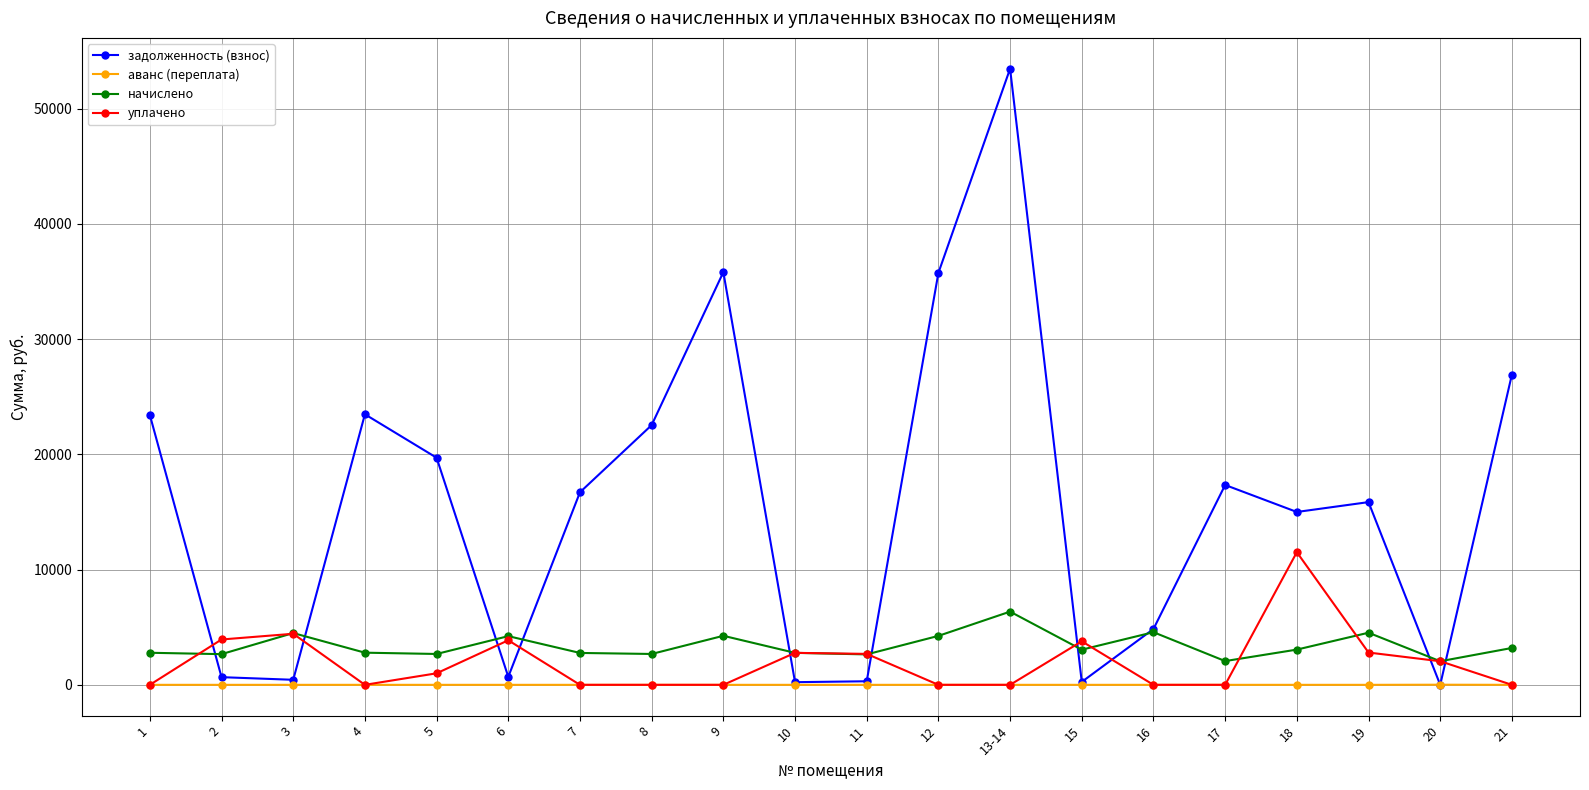

Where does the начислено series first go above 3050?

3